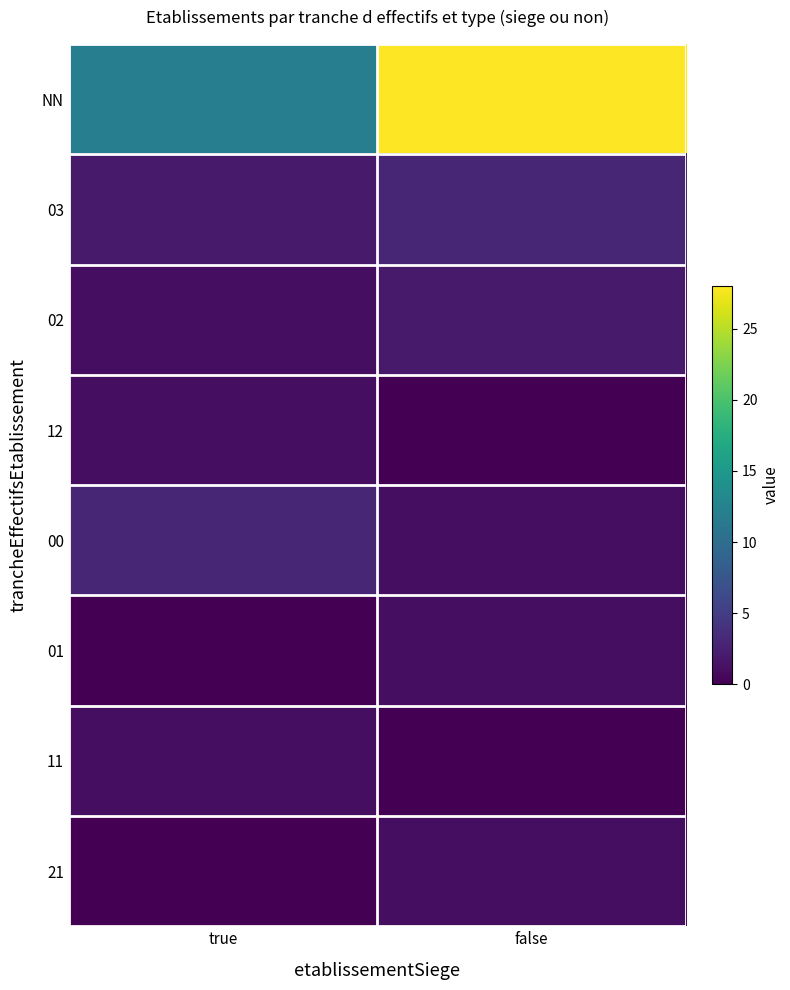

Which has a higher value, true or false?

false